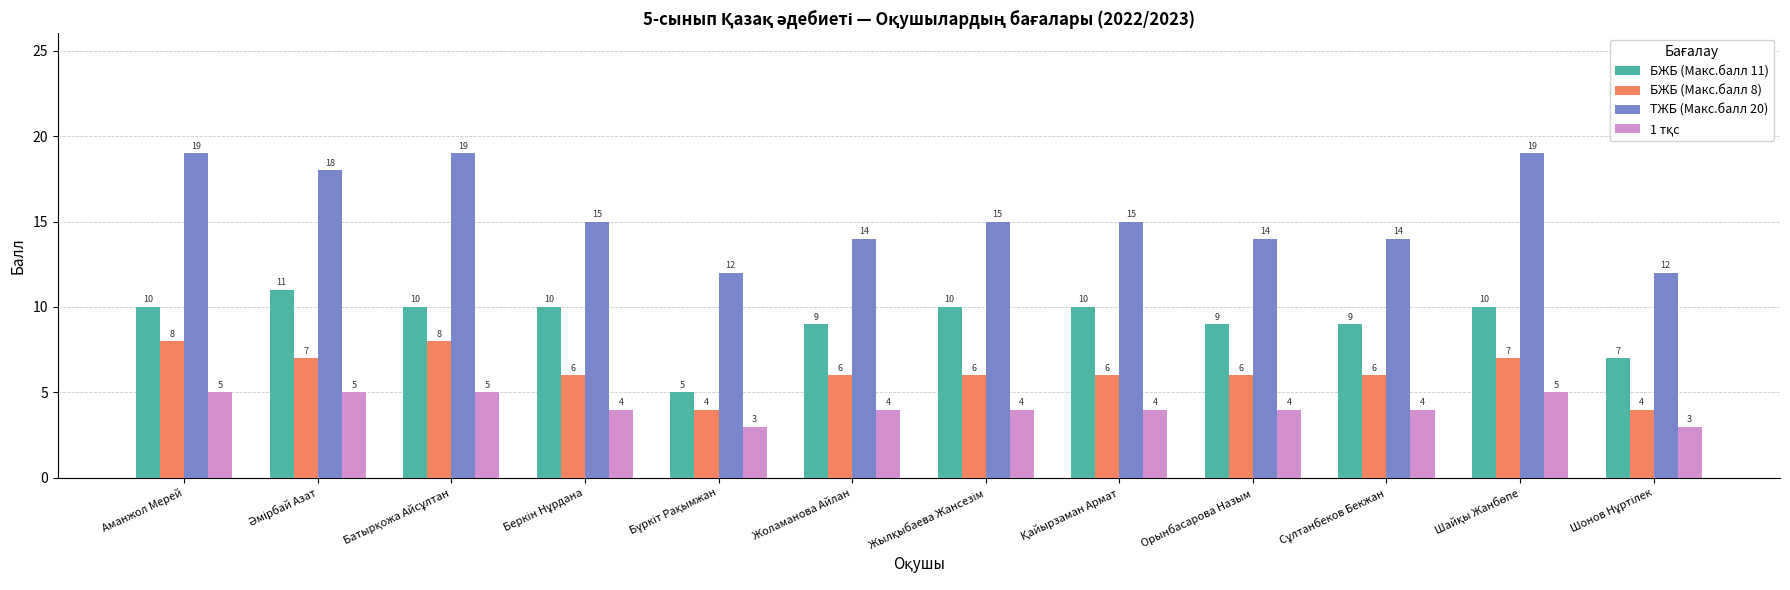

Count the БЖБ (Макс.балл 8) values in the range 6 to 7.

8